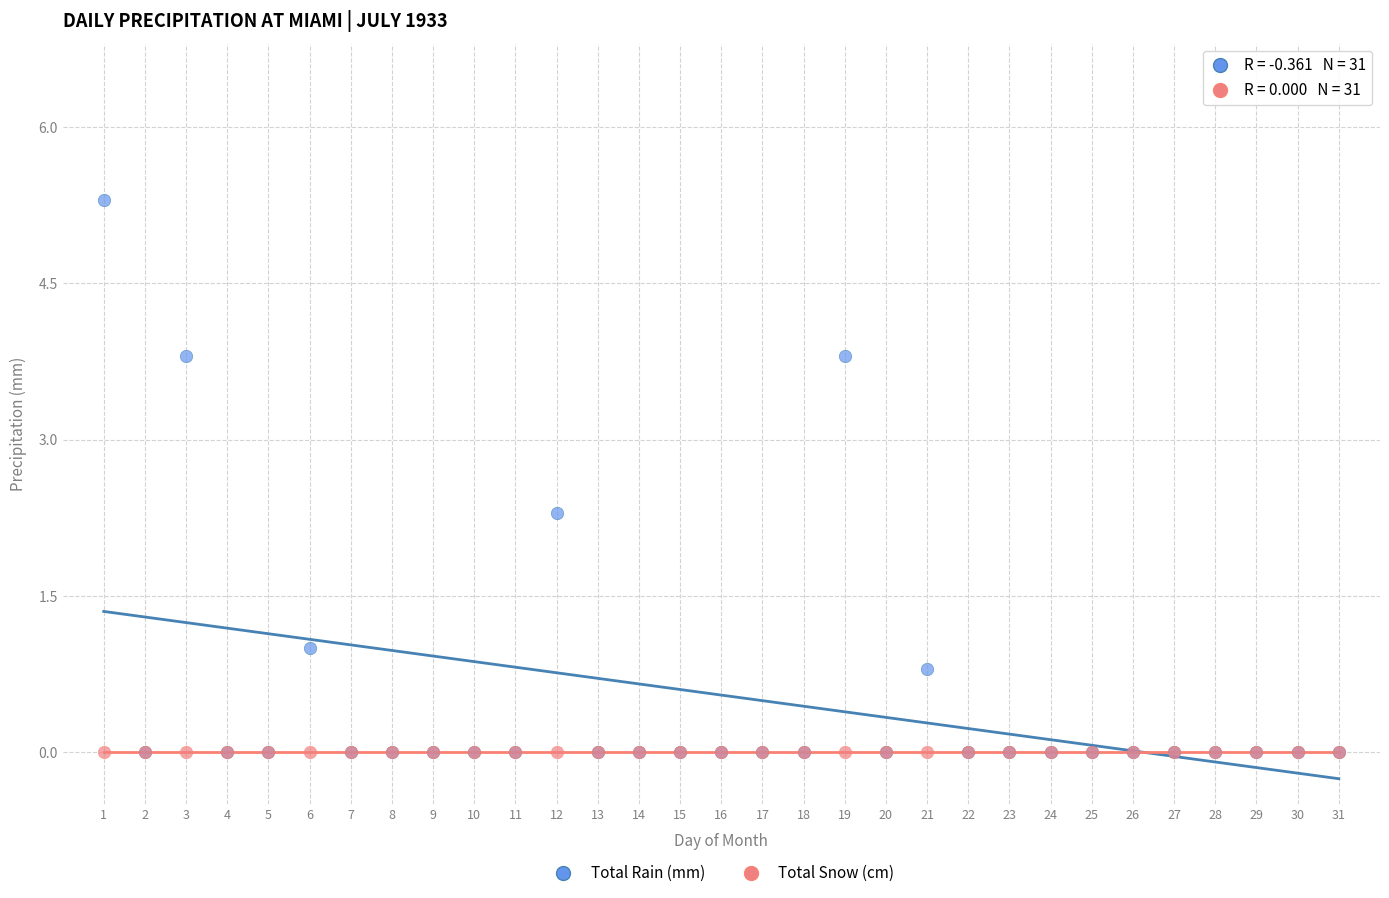

In the Total Rain (mm) series, what Y value is closest to 2?

2.3